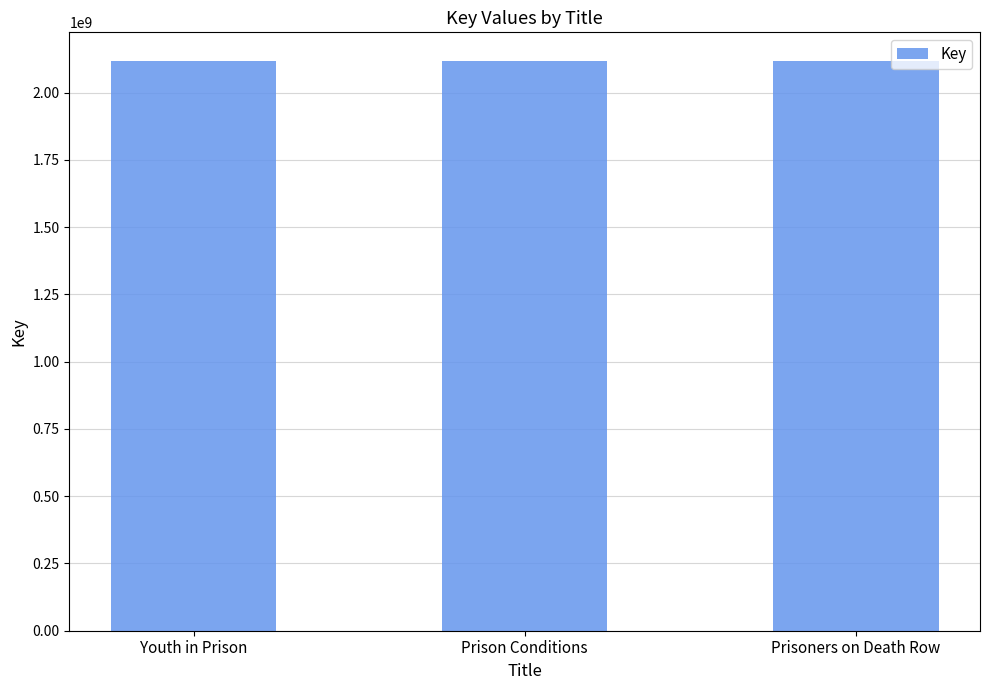

What is the ratio of the value at Prison Conditions to the value at Youth in Prison?

1.0